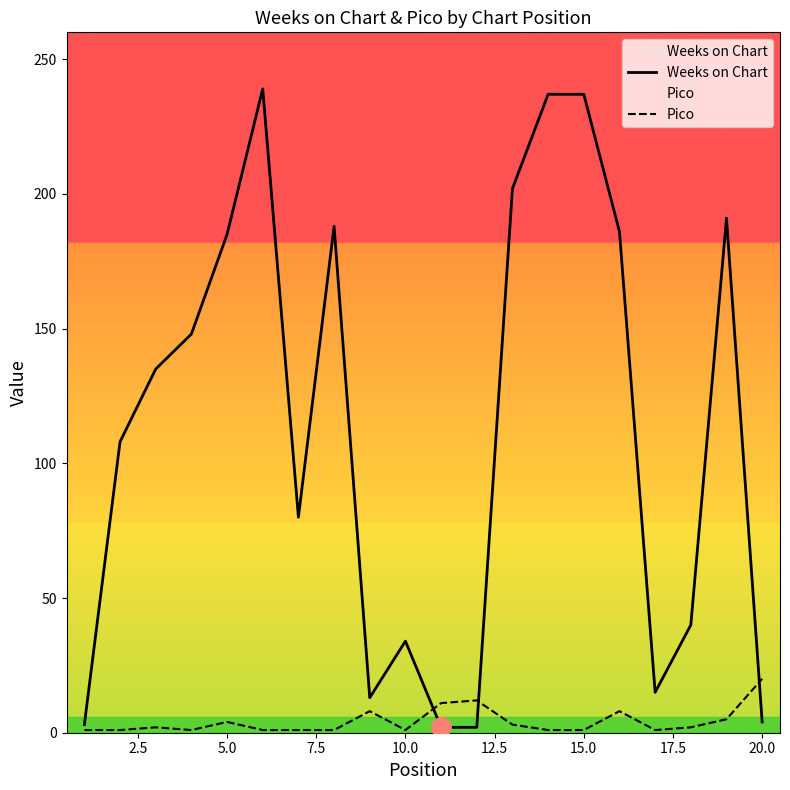

Which series has the widest spread of values?

Weeks on Chart